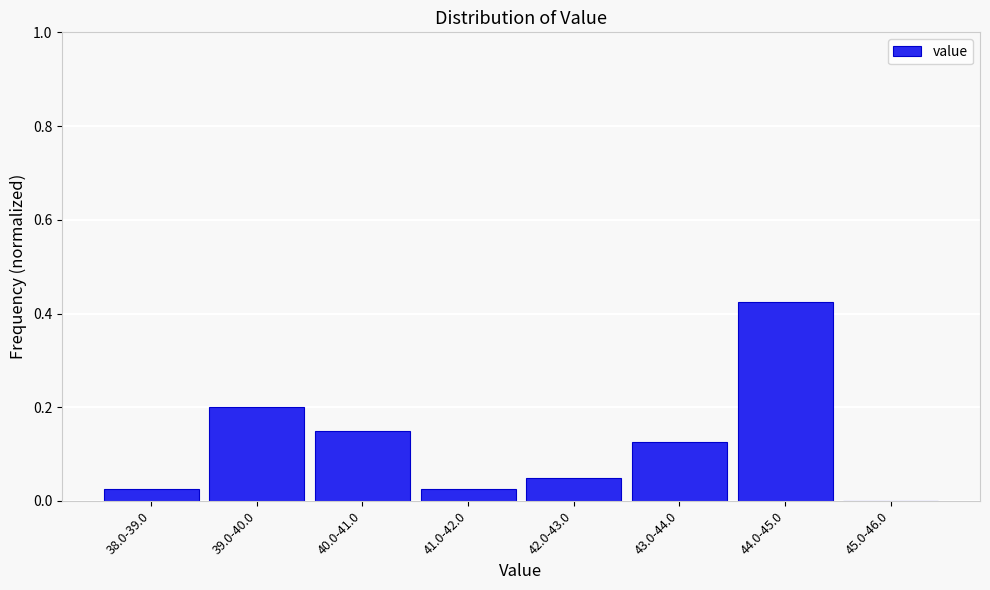

The chart shows a value of 0.3 at 39.0-40.0. True or false?

False